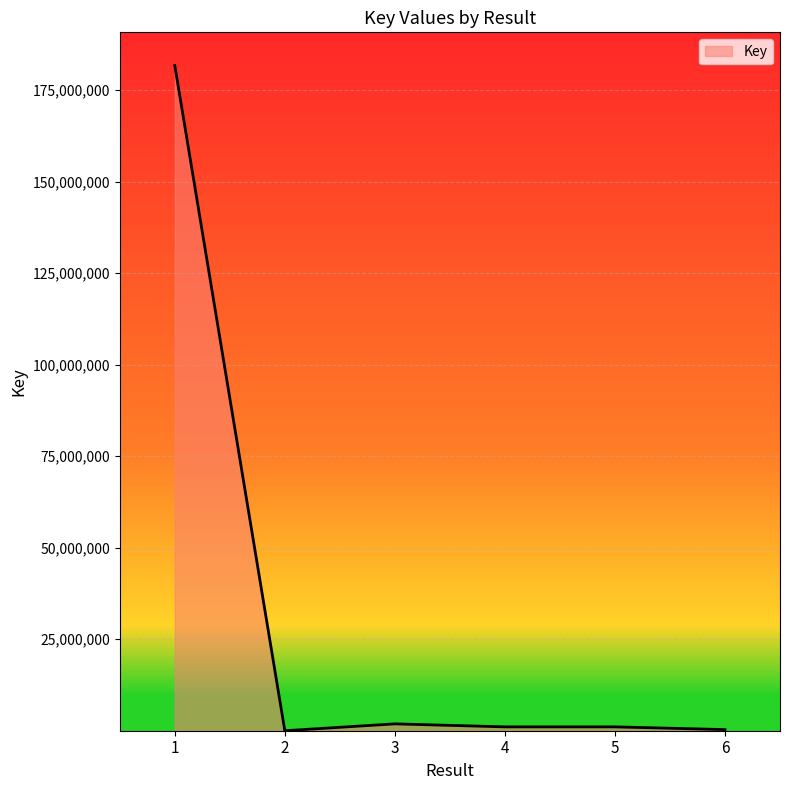

True or false: the data has more than 2 interior local peaks.

False